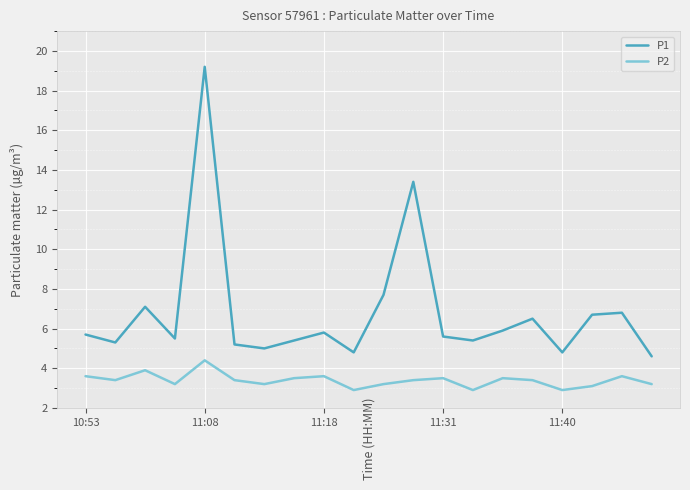

What is the smallest value displayed?

2.9